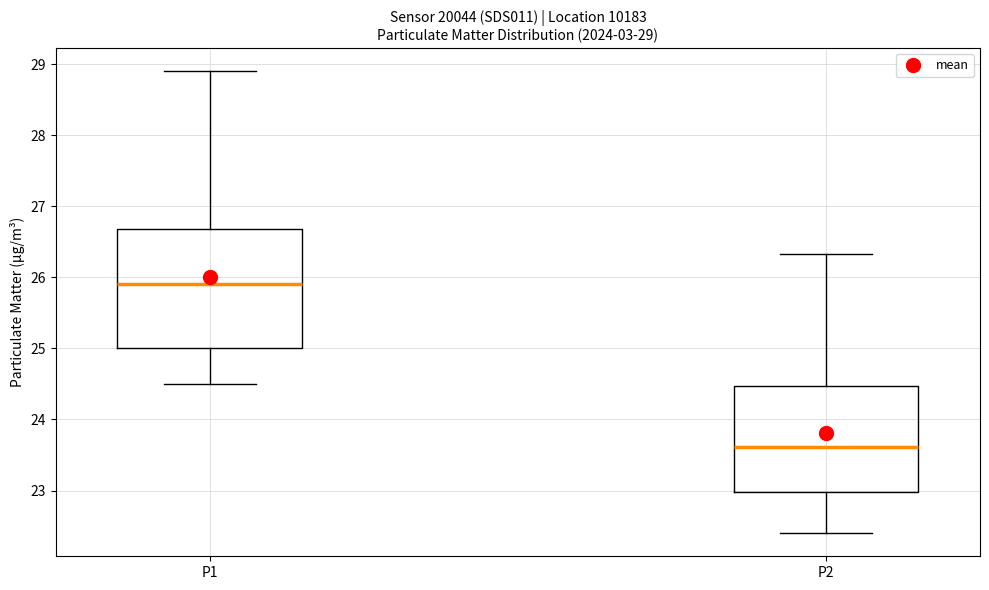

Which box has the lowest median line?

P2